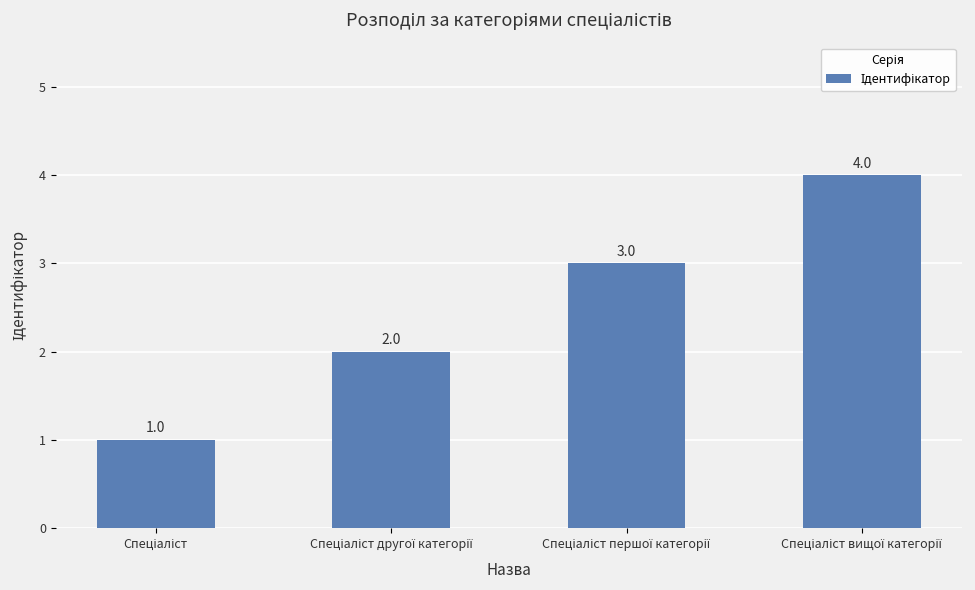

How many values are between 2 and 4?

3